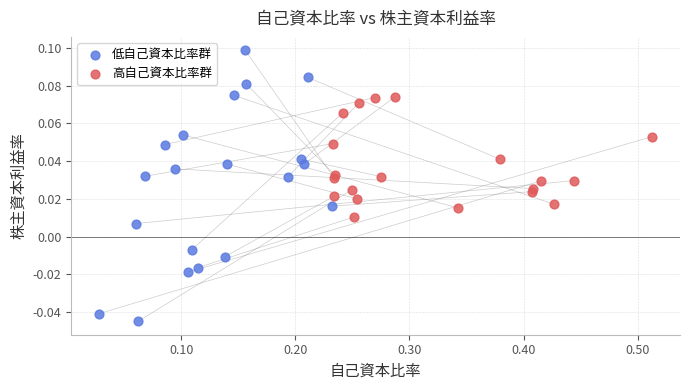

What are all the series names shown in the legend?

低自己資本比率群, 高自己資本比率群